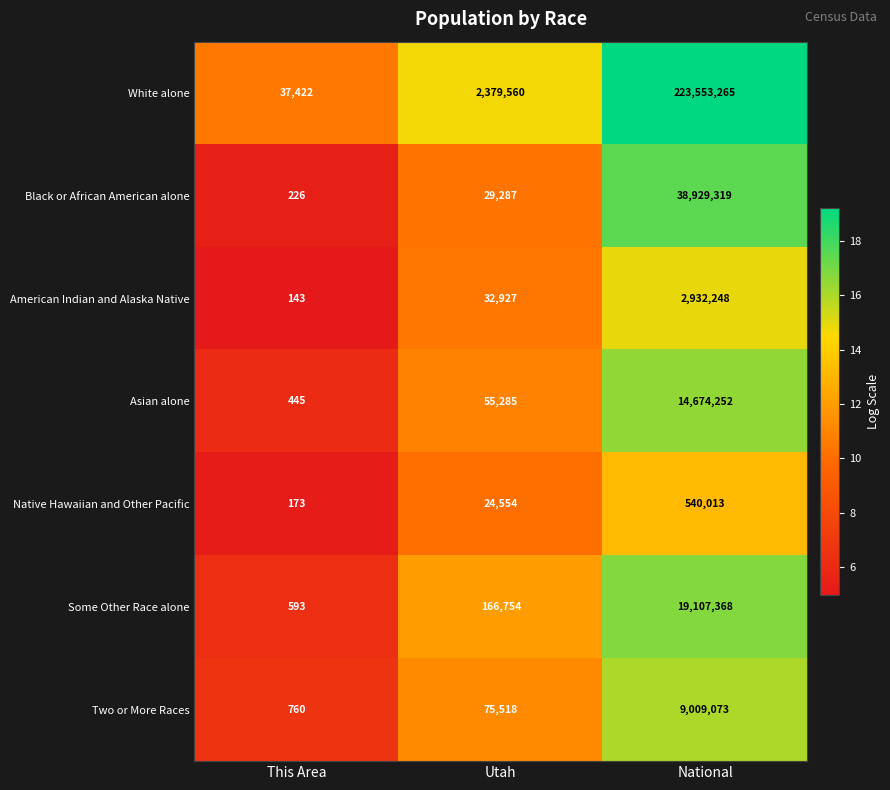

Reading left to right, transcribe all the data shown in this chart.

White alone: This Area=37422	Utah=2379560	National=223553265
Black or African American alone: This Area=226	Utah=29287	National=38929319
American Indian and Alaska Native: This Area=143	Utah=32927	National=2932248
Asian alone: This Area=445	Utah=55285	National=14674252
Native Hawaiian and Other Pacific: This Area=173	Utah=24554	National=540013
Some Other Race alone: This Area=593	Utah=166754	National=19107368
Two or More Races: This Area=760	Utah=75518	National=9009073